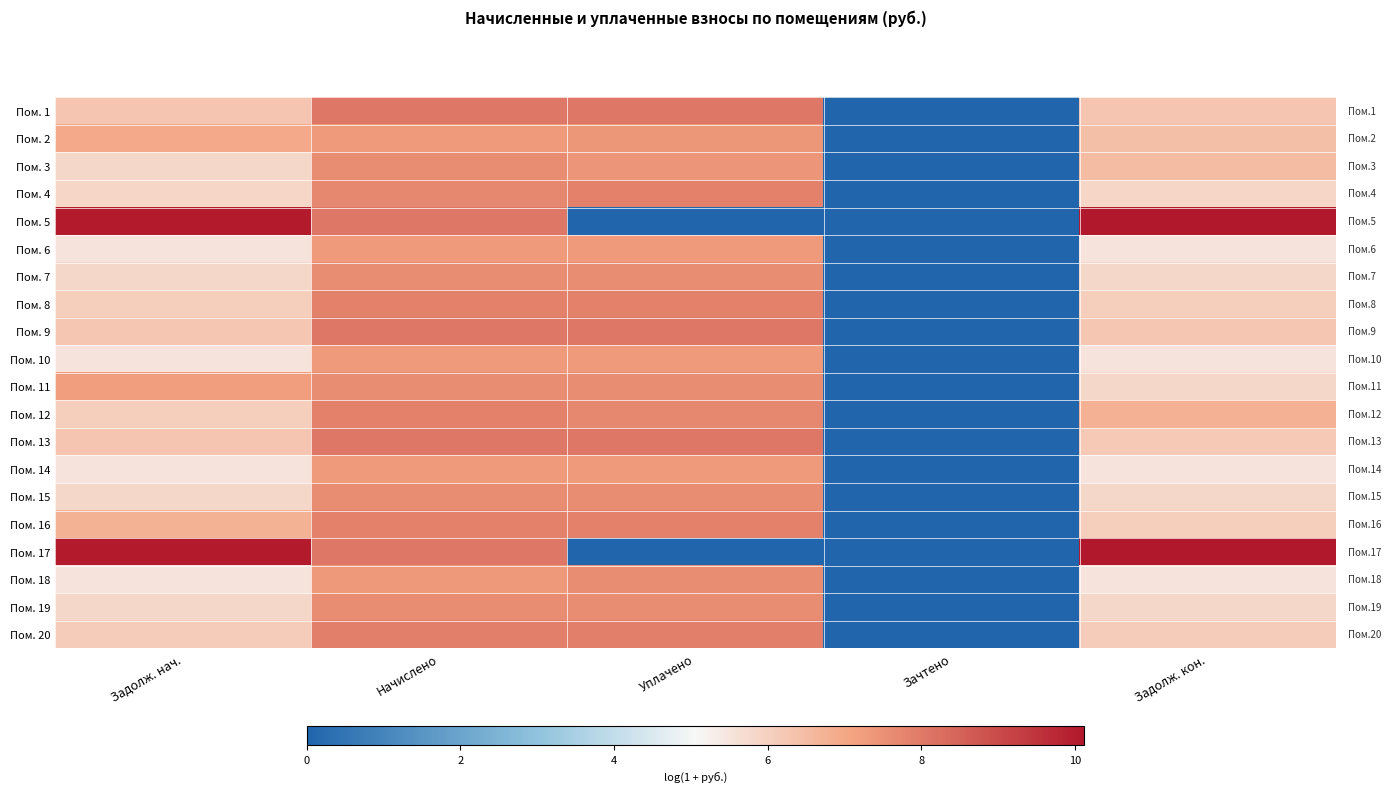

Which series changed the most between Задолж. нач. and Начислено?

row_4